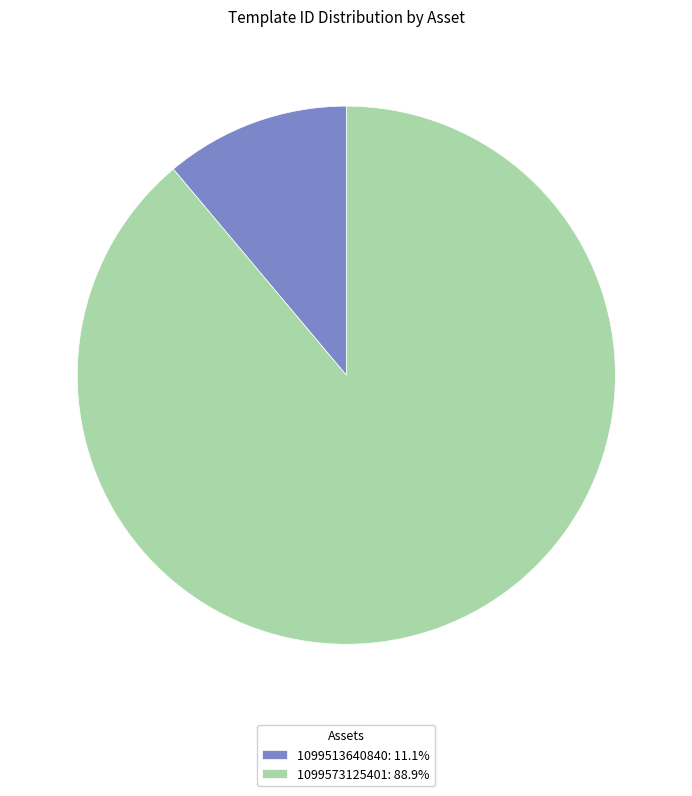

Is the sum of 1099573125401: 88.9% and 1099513640840: 11.1% greater than half?

Yes